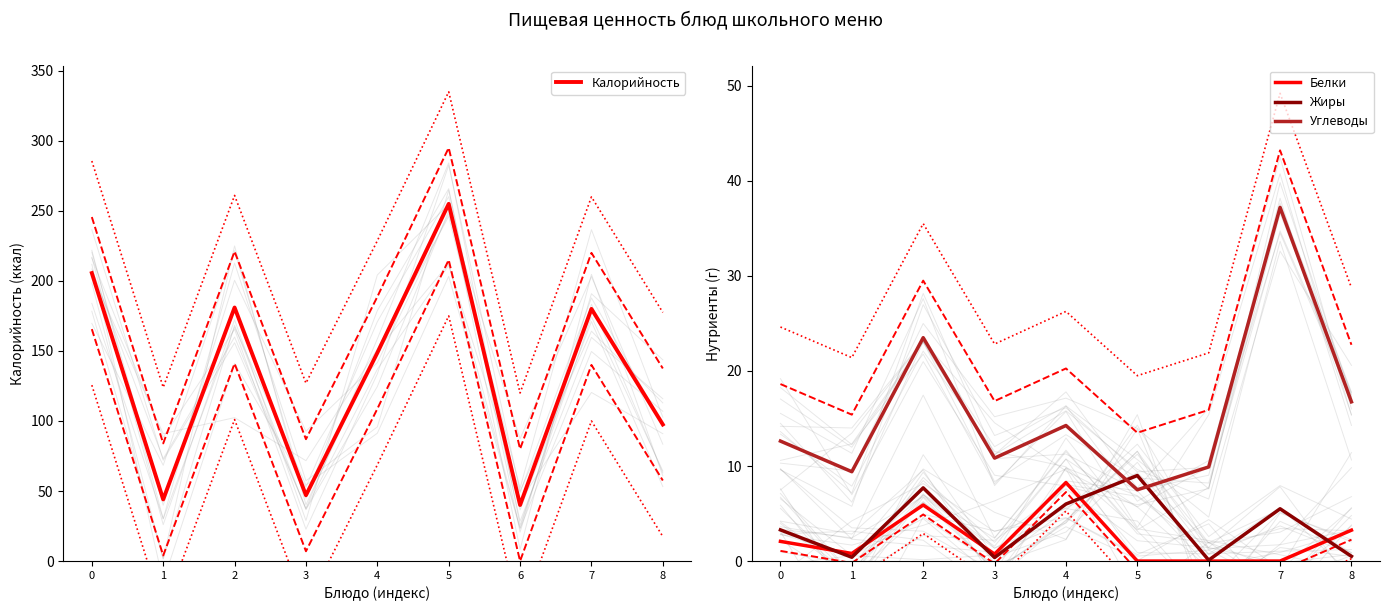

At which category does Жиры reach its first local peak?

2